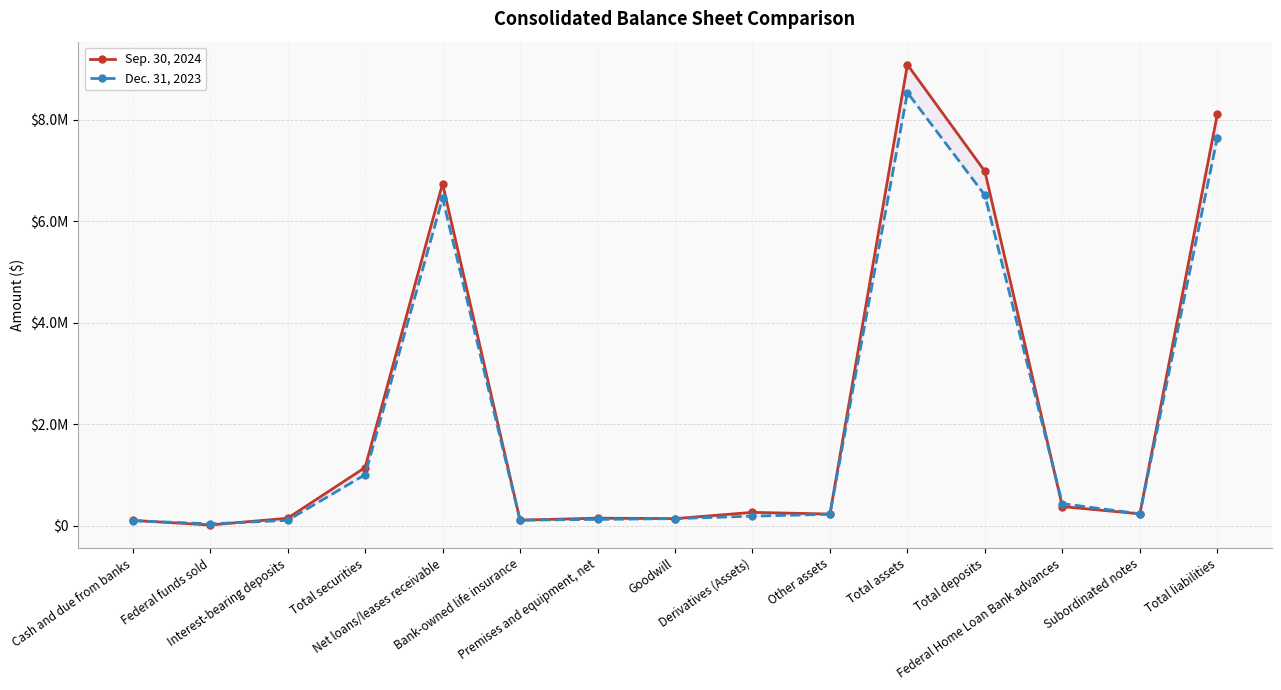

Which category has the lowest value in the Dec. 31, 2023 series?

Federal funds sold